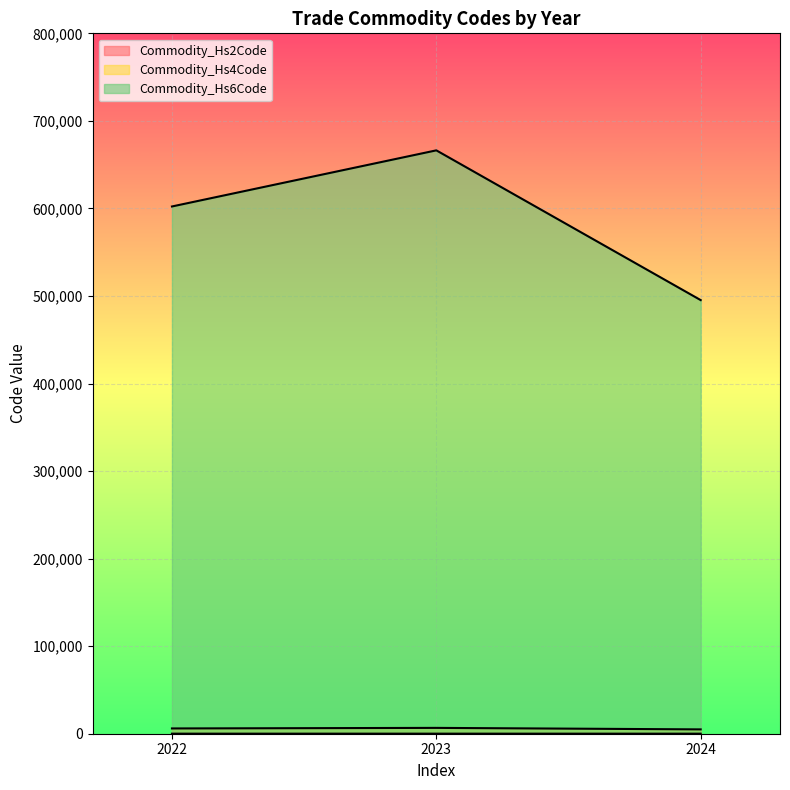

True or false: Commodity_Hs6Code and Commodity_Hs2Code intersect in this chart.

False